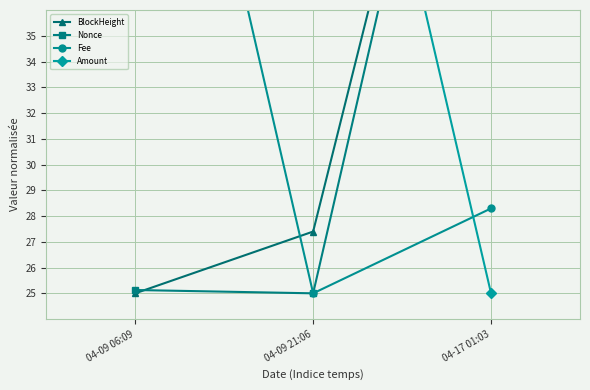

How many data points does each series have?

3